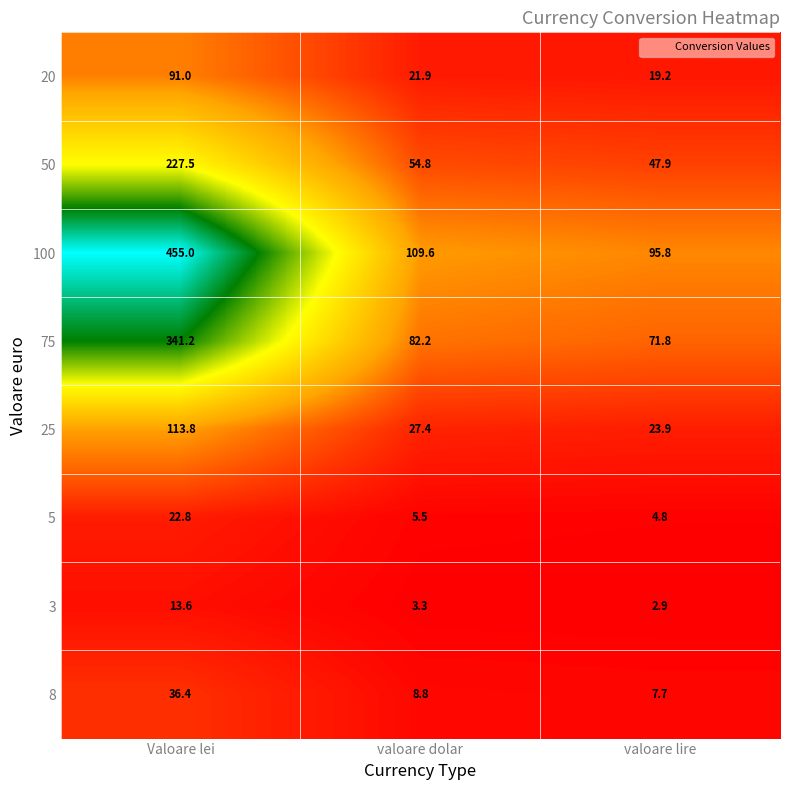

What is the difference between the highest and lowest values at valoare lire?

92.9